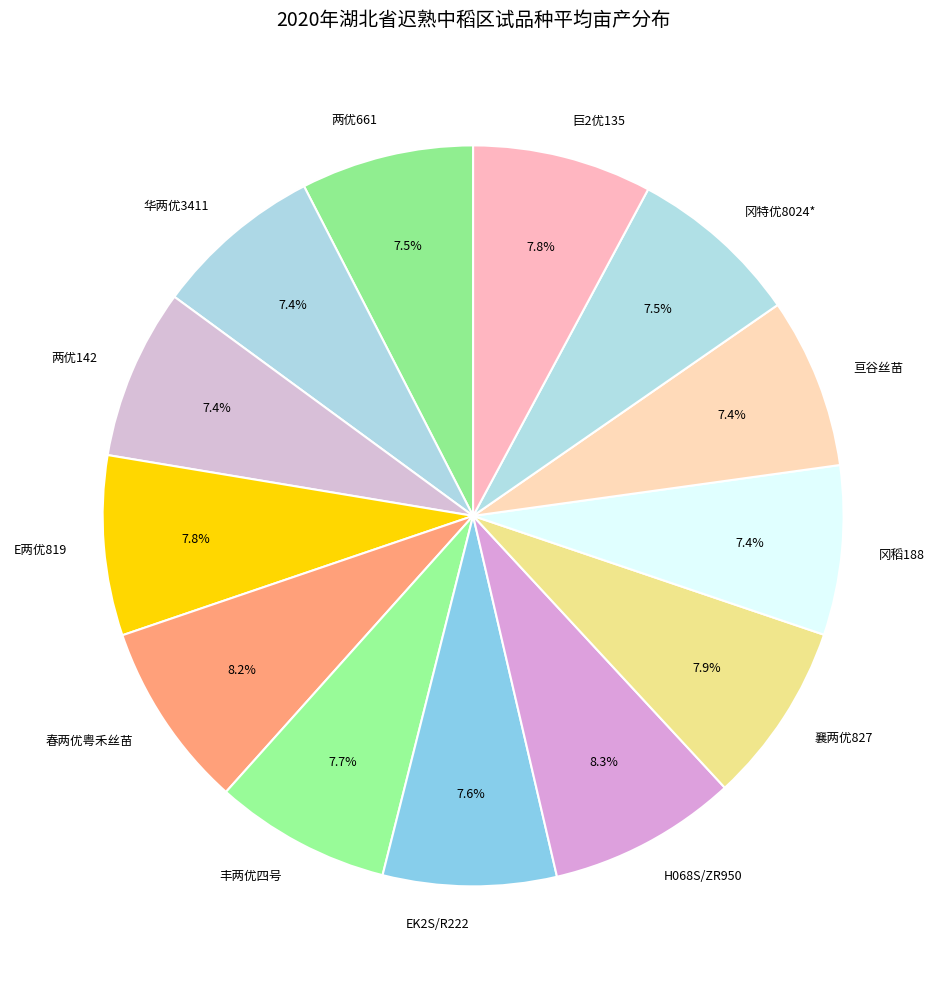

Do E两优819 and EK2S/R222 together represent more than half of the pie?

No